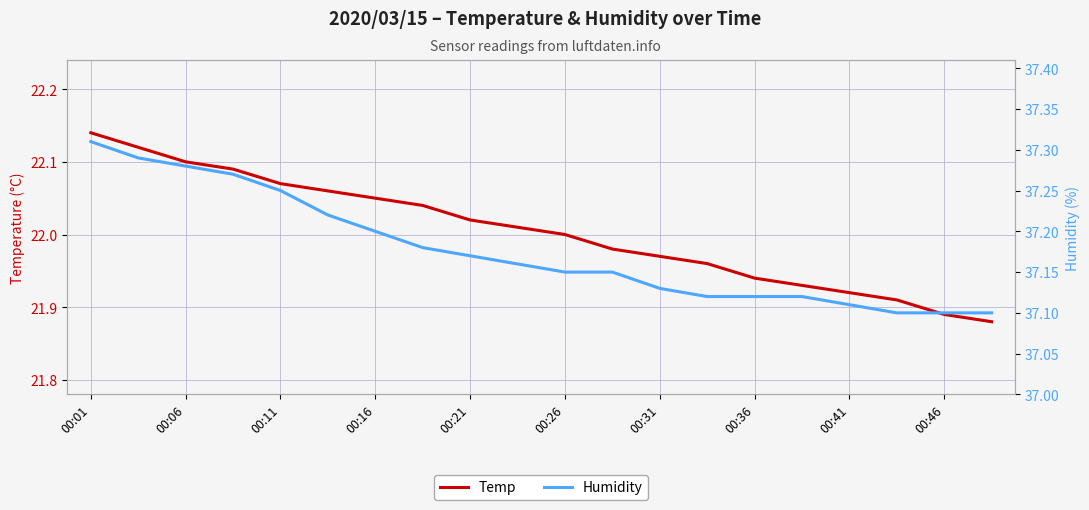

What is the sum of the Temp values at 15 and 11?

43.9